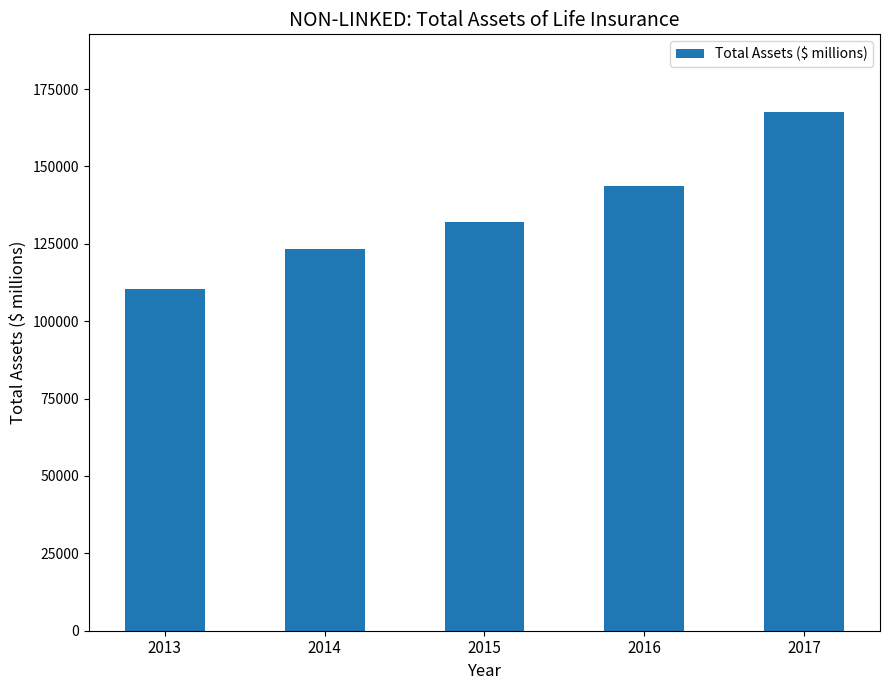

How many bars are there in total?

5